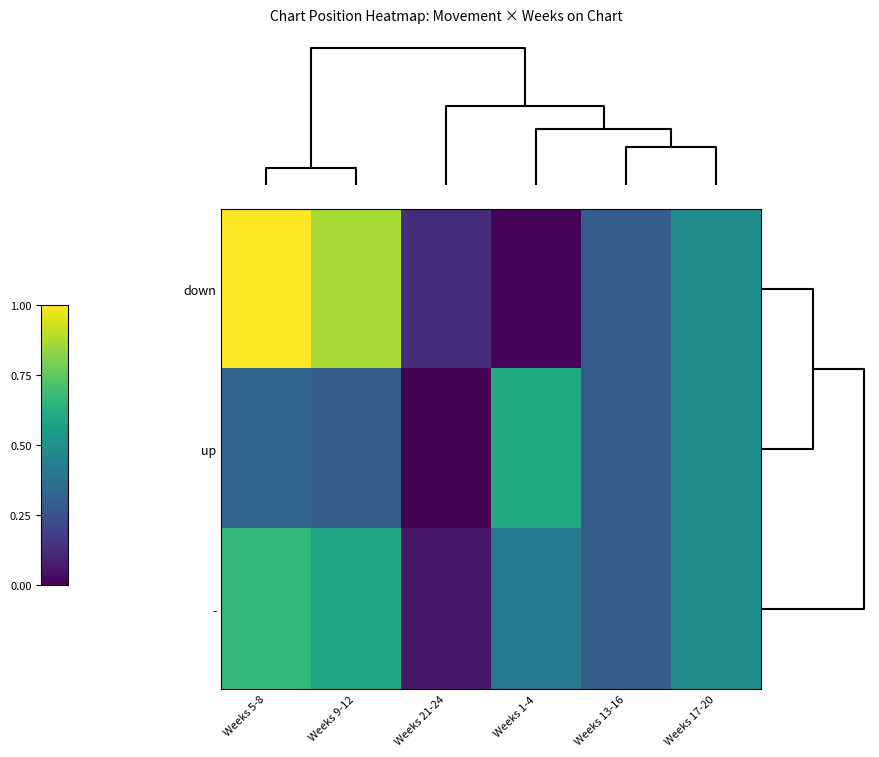

What is the maximum value shown in the chart?

1.0